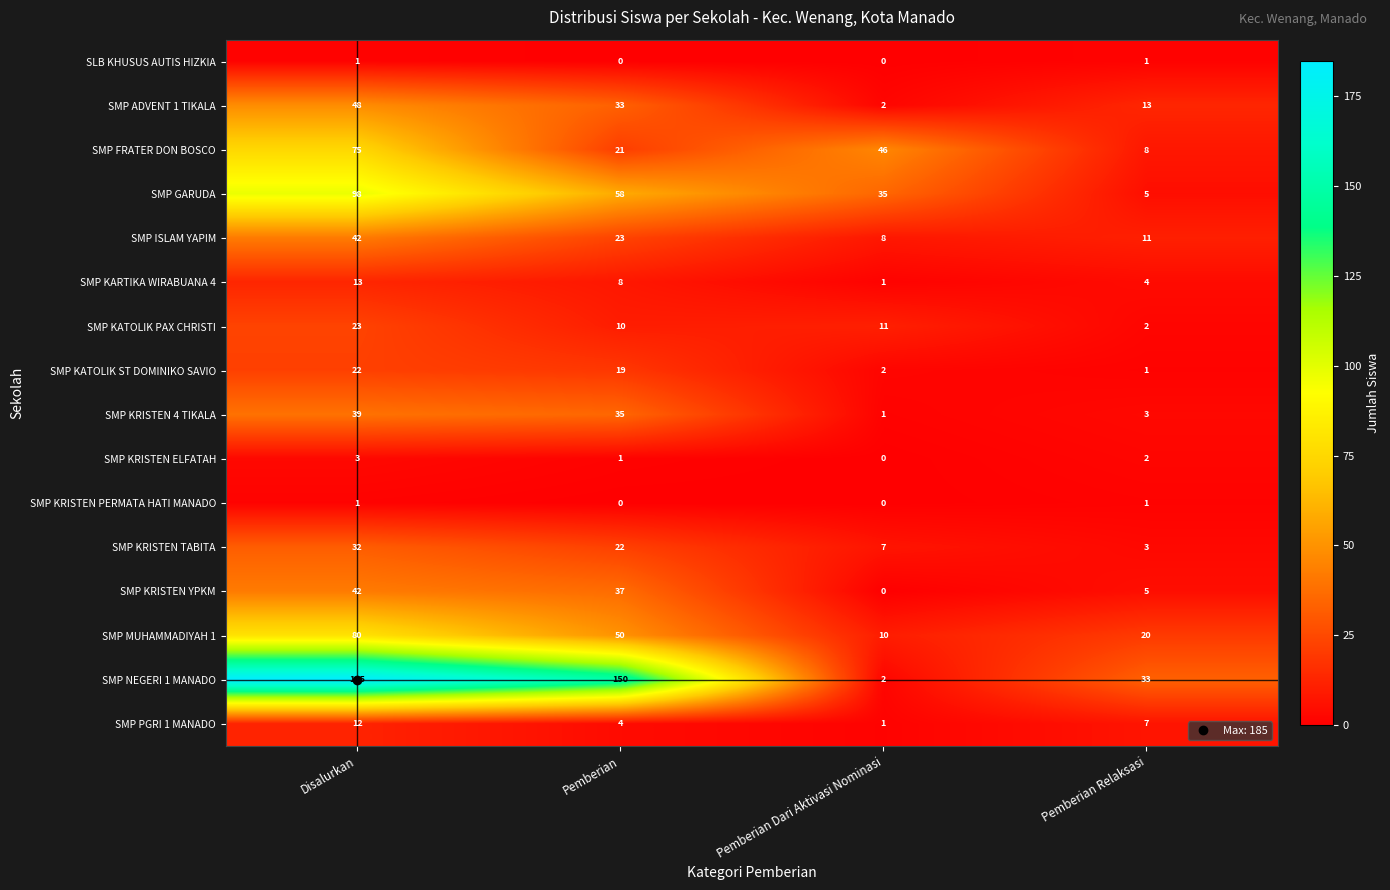

At which label is SMP KRISTEN TABITA closest to 17?

Pemberian